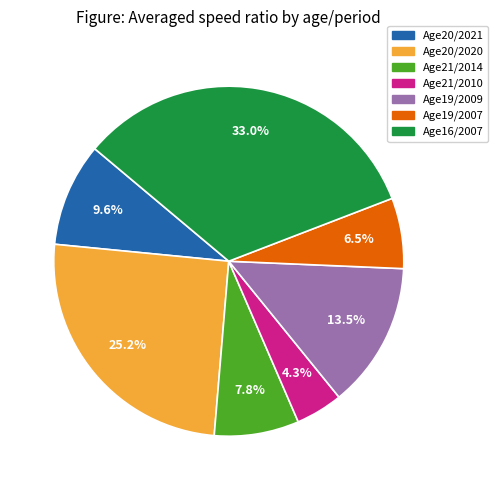

Is there a majority slice in this chart?

No